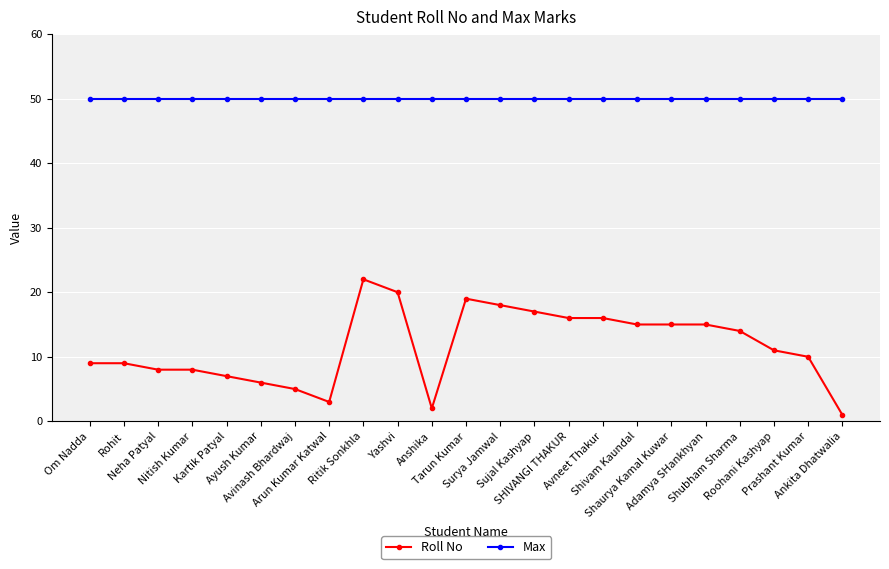

What is the total value across all series at Ayush Kumar?

56